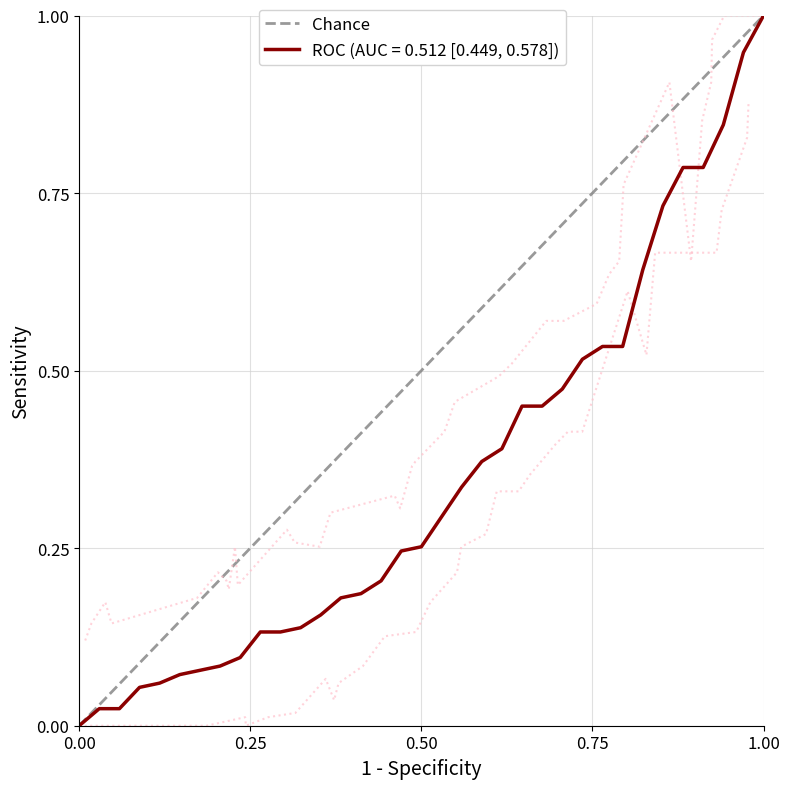

True or false: ROC (AUC = 0.512 [0.449, 0.578]) has a value of 1.0 at 1.00.

True